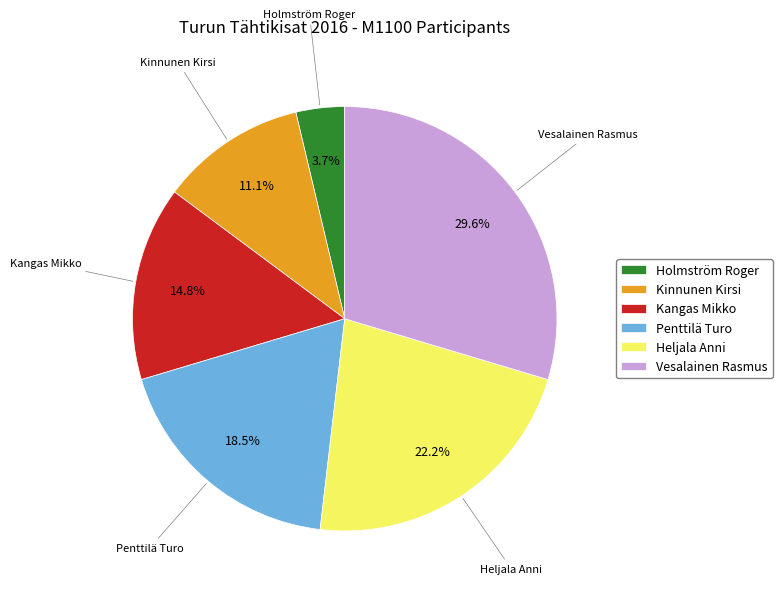

Rank the categories by value from highest to lowest.

Vesalainen Rasmus, Heljala Anni, Penttilä Turo, Kangas Mikko, Kinnunen Kirsi, Holmström Roger